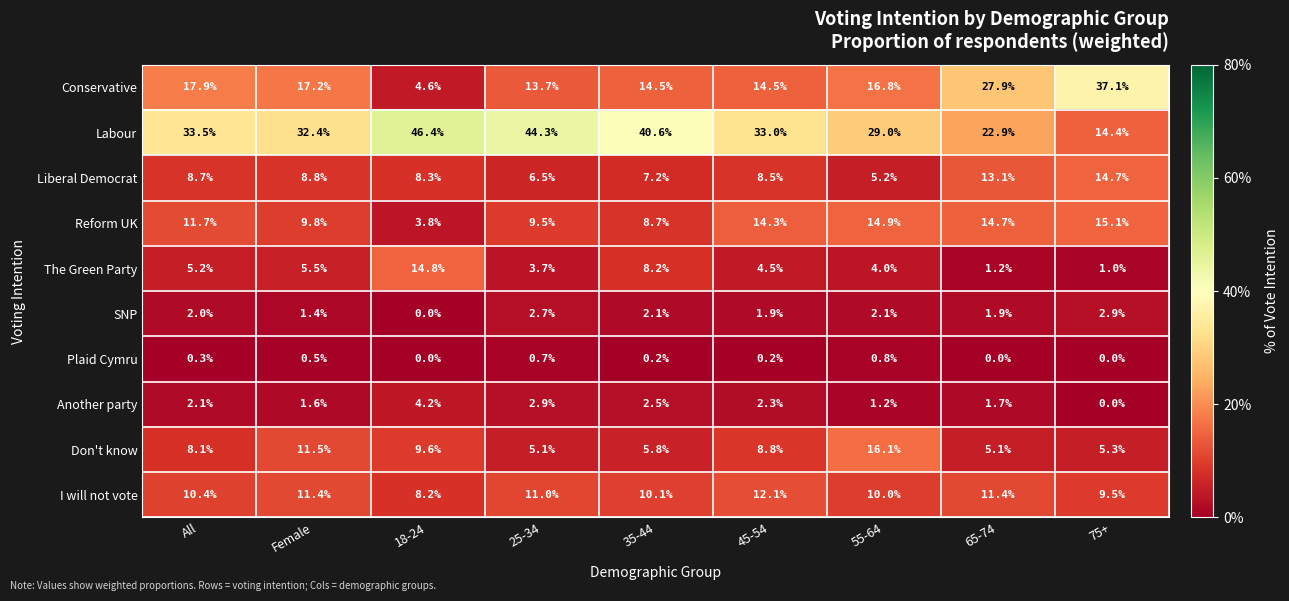

What is the difference between the maximum and second lowest values in the I will not vote series?

2.6